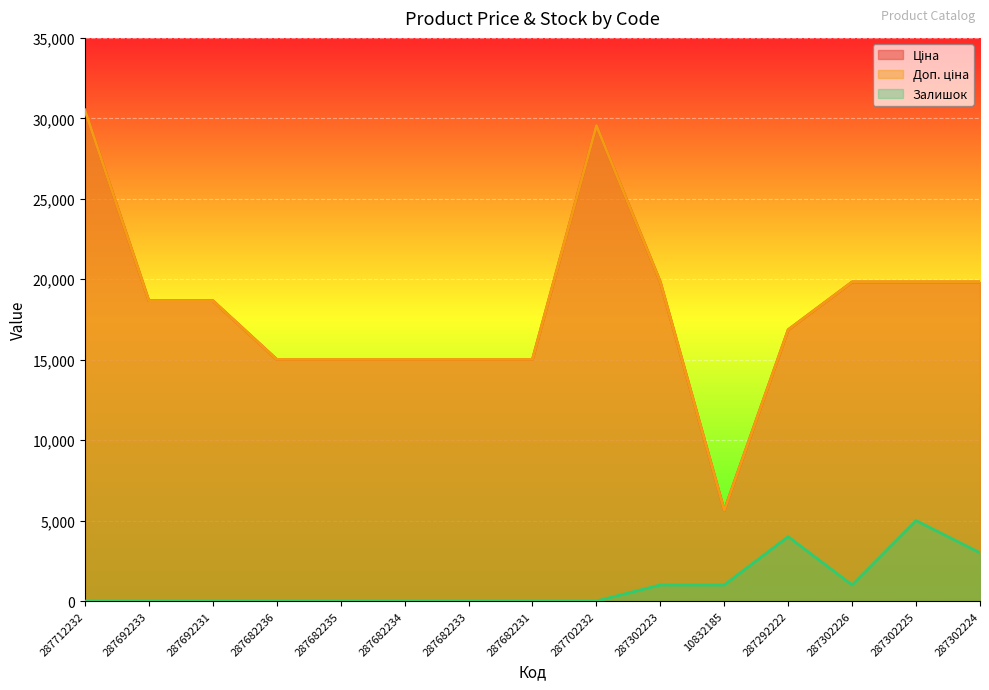

What is the spread (max minus min) of values at 287682236?

15019.2